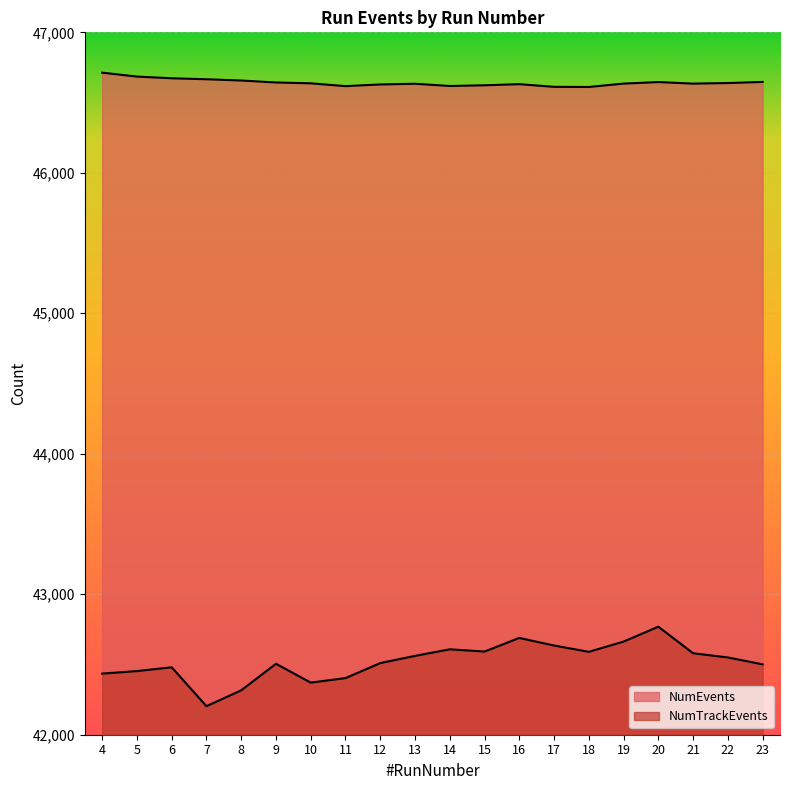

What is the difference between the highest and lowest values at 5?

4232